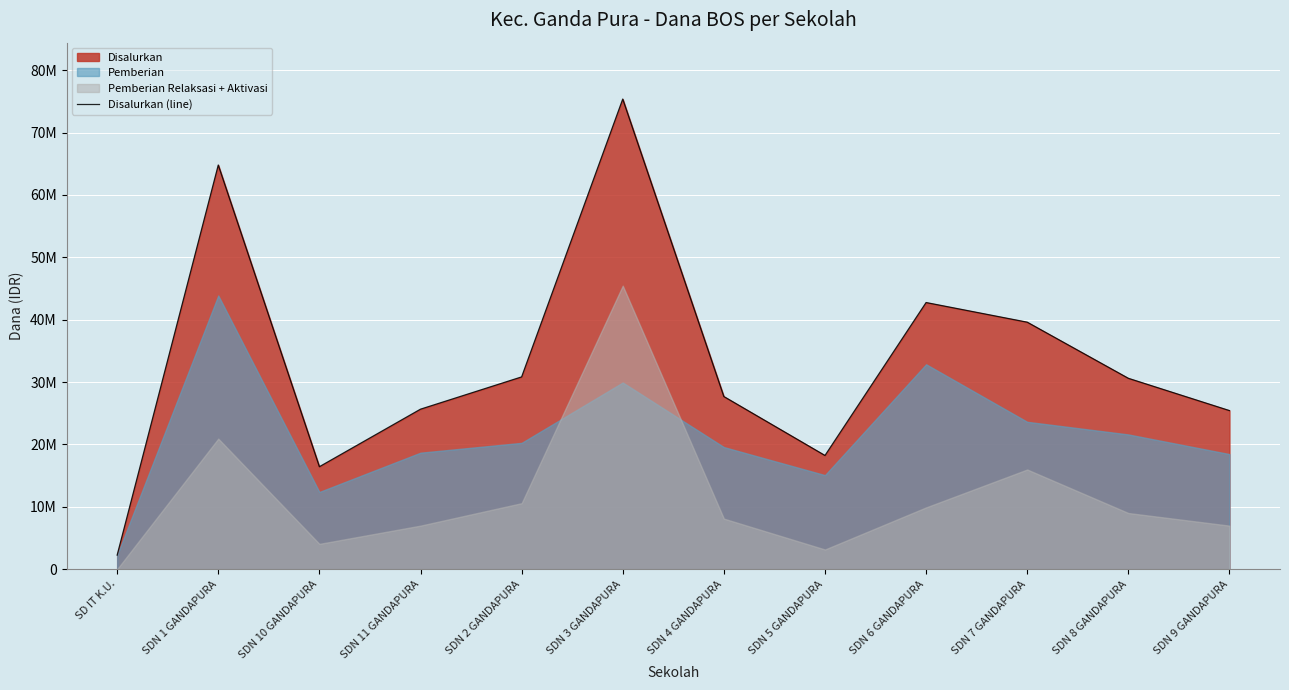

At which category does the chart reach its peak across all series?

SDN 3 GANDAPURA